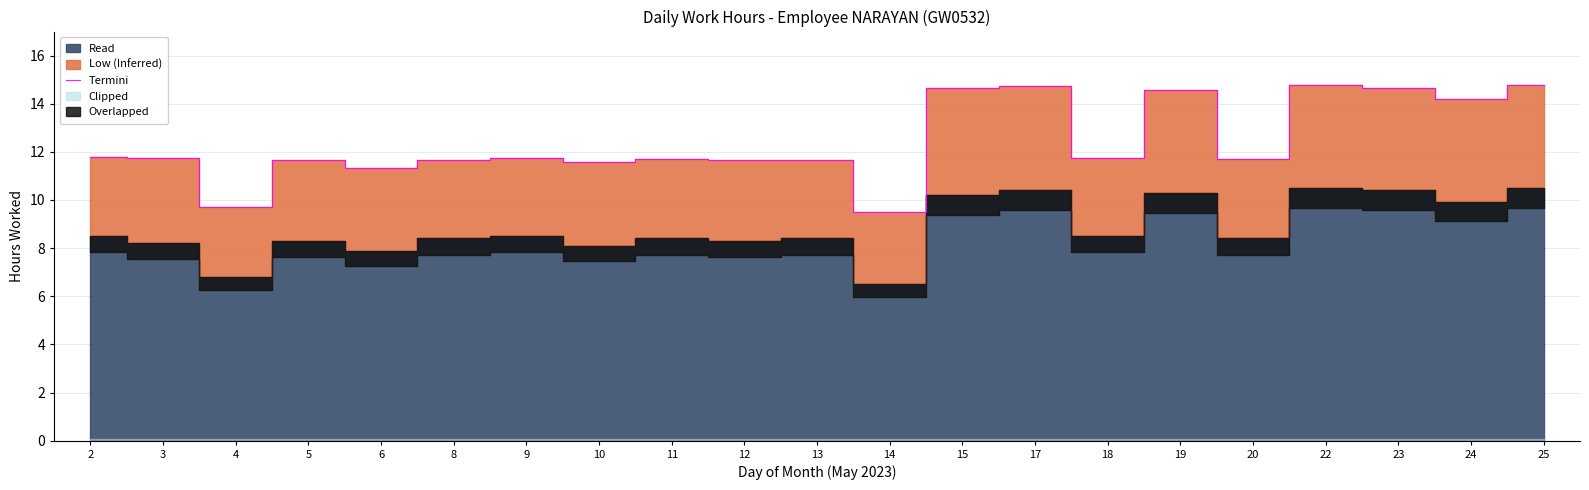

Is it true that the value at 22 is 14.8?

True